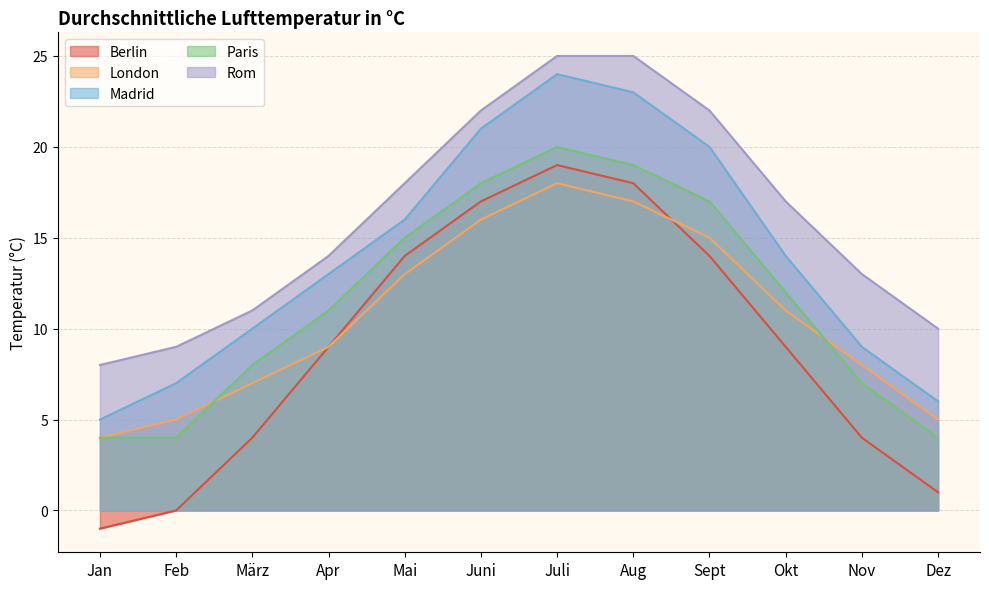

What is the difference between the second highest and minimum values in the London series?

13